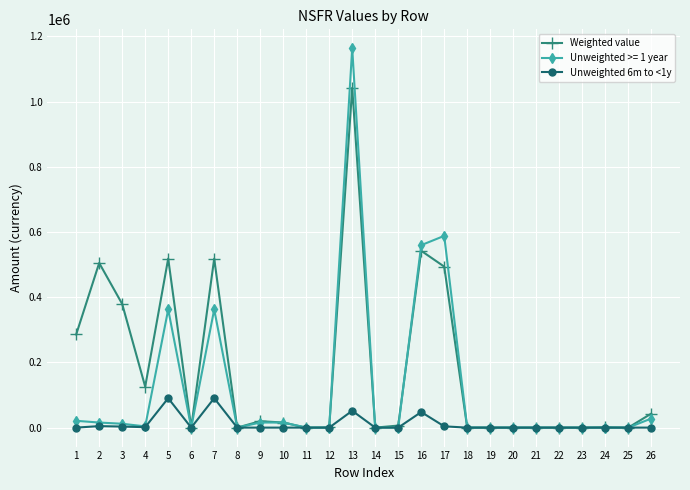

True or false: Unweighted >= 1 year has more than 2 interior local peaks.

True